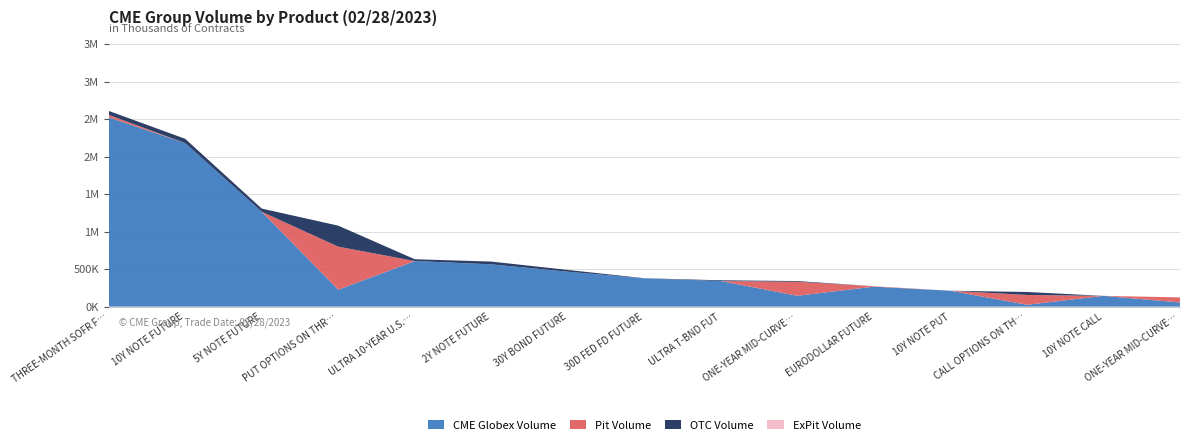

Reading left to right, list all the values displayed in this chart.

CME Globex Volume: THREE-MONTH SOFR FUTURES=2524308	10Y NOTE FUTURE=2179918	5Y NOTE FUTURE=1264598	PUT OPTIONS ON THREE-MONTH SOFR FUTURES=225843	ULTRA 10-YEAR U.S. TNOTE FUT=608064	2Y NOTE FUTURE=564033	30Y BOND FUTURE=465676	30D FED FD FUTURE=376473	ULTRA T-BND FUT=341216	ONE-YEAR MID-CURVE SOFR PUT OPTIONS=144884	EURODOLLAR FUTURE=266289	10Y NOTE PUT=211811	CALL OPTIONS ON THREE-MONTH SOFR FUTURES=24667	10Y NOTE CALL=143595	ONE-YEAR MID-CURVE SOFR CALL OPTIONS=55832
Pit Volume: THREE-MONTH SOFR FUTURES=33227	10Y NOTE FUTURE=0	5Y NOTE FUTURE=0	PUT OPTIONS ON THREE-MONTH SOFR FUTURES=573941	ULTRA 10-YEAR U.S. TNOTE FUT=0	2Y NOTE FUTURE=0	30Y BOND FUTURE=0	30D FED FD FUTURE=0	ULTRA T-BND FUT=0	ONE-YEAR MID-CURVE SOFR PUT OPTIONS=186140	EURODOLLAR FUTURE=5715	10Y NOTE PUT=0	CALL OPTIONS ON THREE-MONTH SOFR FUTURES=130991	10Y NOTE CALL=0	ONE-YEAR MID-CURVE SOFR CALL OPTIONS=67450
OTC Volume: THREE-MONTH SOFR FUTURES=52620	10Y NOTE FUTURE=57748	5Y NOTE FUTURE=42910	PUT OPTIONS ON THREE-MONTH SOFR FUTURES=280000	ULTRA 10-YEAR U.S. TNOTE FUT=23842	2Y NOTE FUTURE=36997	30Y BOND FUTURE=23617	30D FED FD FUTURE=2249	ULTRA T-BND FUT=10143	ONE-YEAR MID-CURVE SOFR PUT OPTIONS=10000	EURODOLLAR FUTURE=0	10Y NOTE PUT=0	CALL OPTIONS ON THREE-MONTH SOFR FUTURES=40000	10Y NOTE CALL=0	ONE-YEAR MID-CURVE SOFR CALL OPTIONS=0
ExPit Volume: THREE-MONTH SOFR FUTURES=0	10Y NOTE FUTURE=0	5Y NOTE FUTURE=0	PUT OPTIONS ON THREE-MONTH SOFR FUTURES=0	ULTRA 10-YEAR U.S. TNOTE FUT=0	2Y NOTE FUTURE=0	30Y BOND FUTURE=0	30D FED FD FUTURE=0	ULTRA T-BND FUT=0	ONE-YEAR MID-CURVE SOFR PUT OPTIONS=0	EURODOLLAR FUTURE=0	10Y NOTE PUT=0	CALL OPTIONS ON THREE-MONTH SOFR FUTURES=0	10Y NOTE CALL=0	ONE-YEAR MID-CURVE SOFR CALL OPTIONS=0